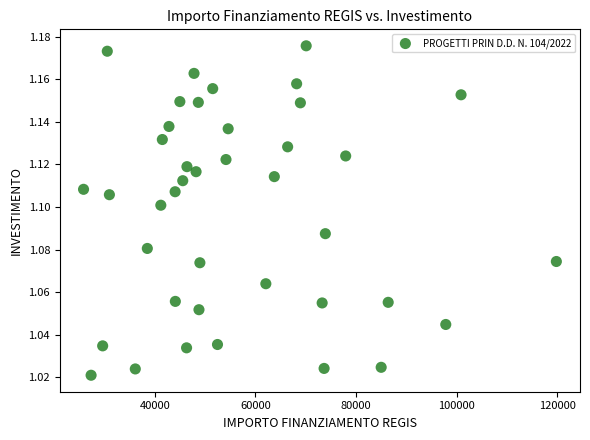

What is the range of X values (max minus min)?

93941.0